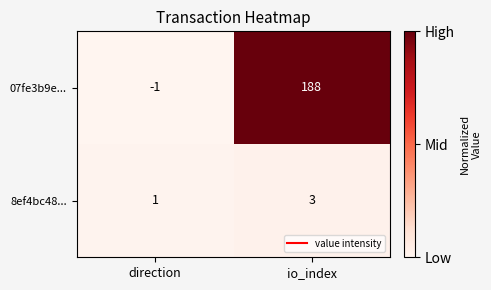

Which series has the largest range (max minus min)?

07fe3b9e...